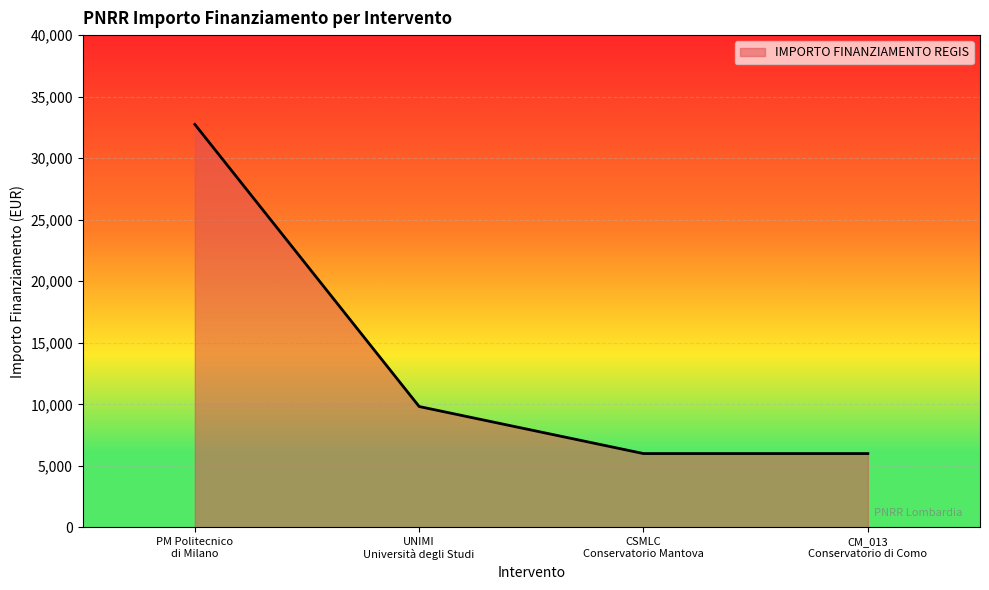

What is the difference between the maximum and second lowest values?

26747